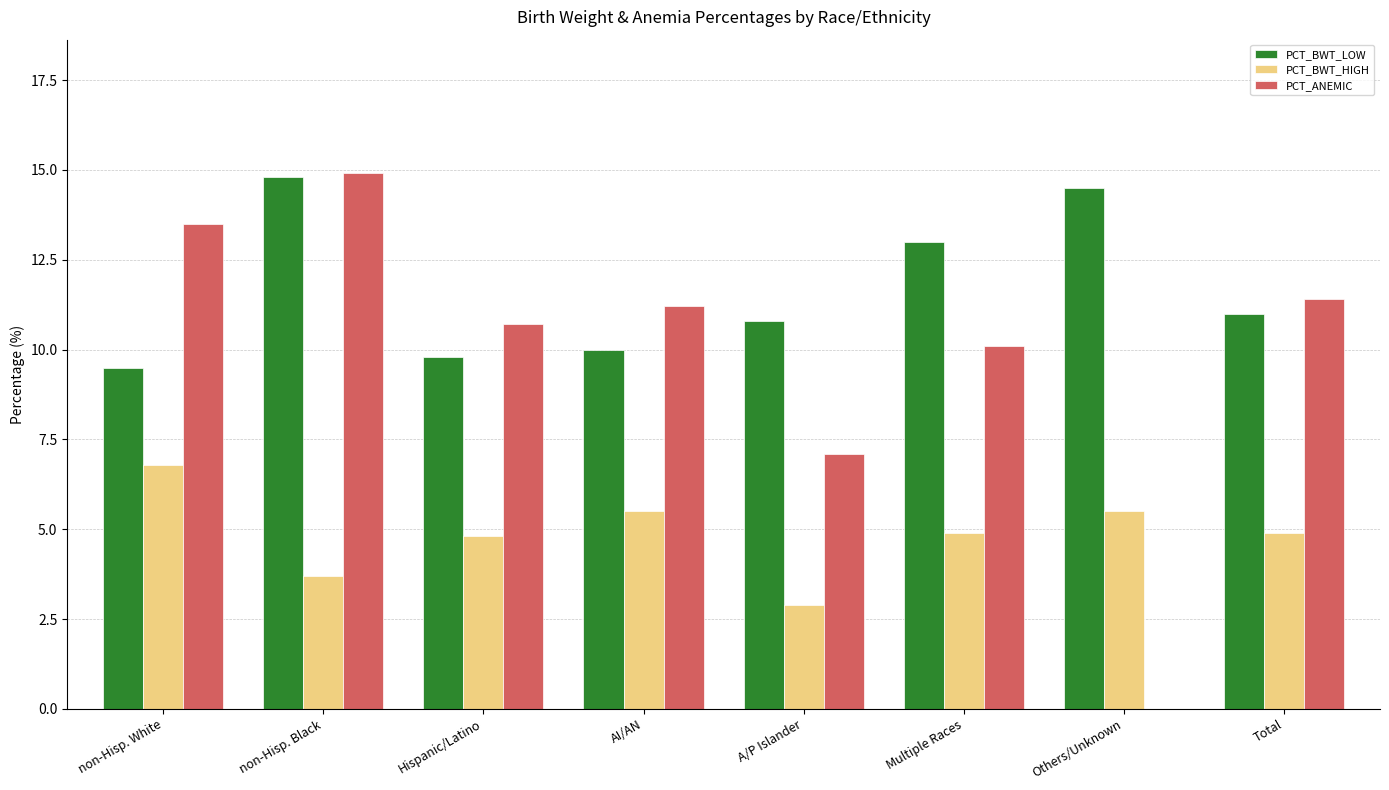

Reading left to right, what are all the values shown in this chart?

PCT_BWT_LOW: non-Hisp. White=9.5	non-Hisp. Black=14.8	Hispanic/Latino=9.8	AI/AN=10.0	A/P Islander=10.8	Multiple Races=13.0	Others/Unknown=14.5	Total=11.0
PCT_BWT_HIGH: non-Hisp. White=6.8	non-Hisp. Black=3.7	Hispanic/Latino=4.8	AI/AN=5.5	A/P Islander=2.9	Multiple Races=4.9	Others/Unknown=5.5	Total=4.9
PCT_ANEMIC: non-Hisp. White=13.5	non-Hisp. Black=14.9	Hispanic/Latino=10.7	AI/AN=11.2	A/P Islander=7.1	Multiple Races=10.1	Others/Unknown=0.0	Total=11.4